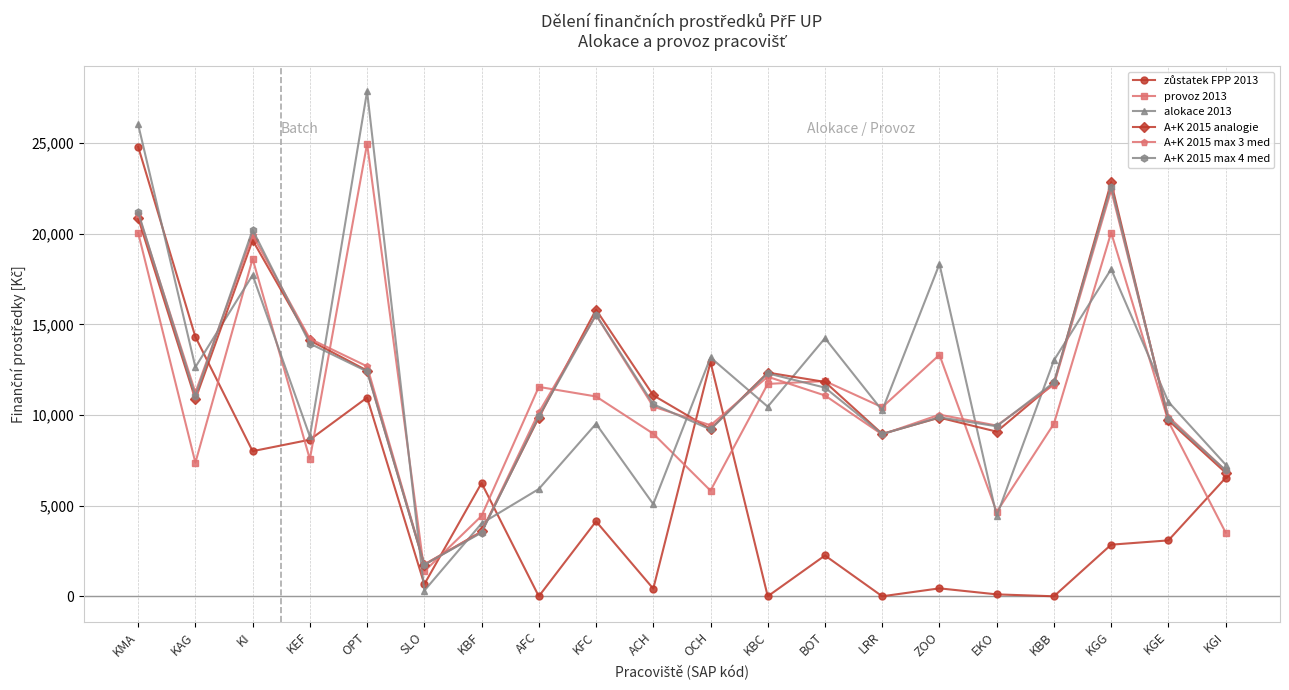

What is the label of the 10th point from the left?

ACH